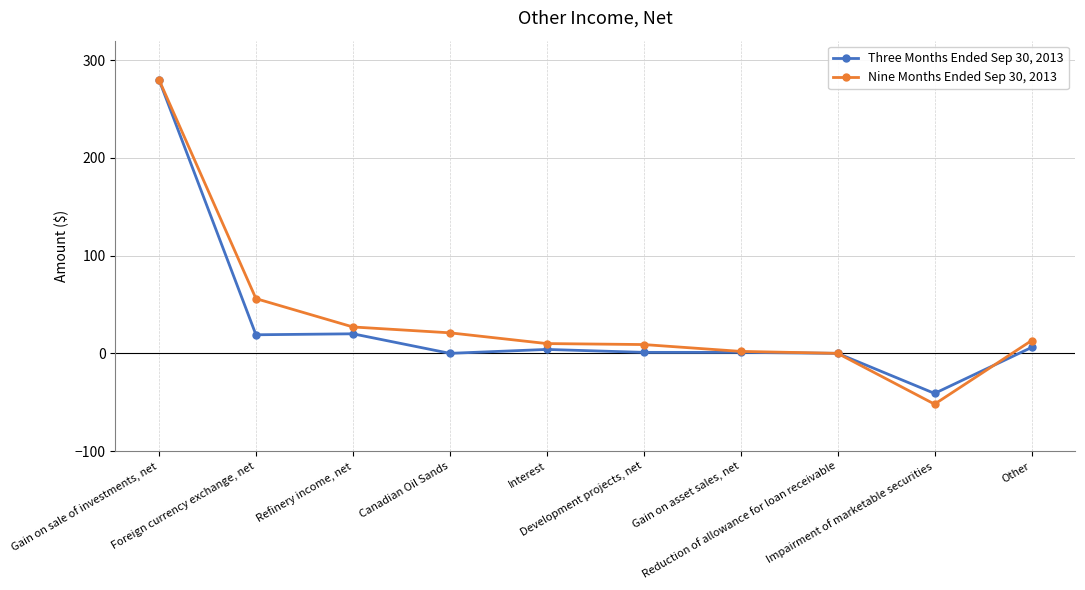

List the series in order of their overall mean, lowest first.

Three Months Ended Sep 30, 2013, Nine Months Ended Sep 30, 2013